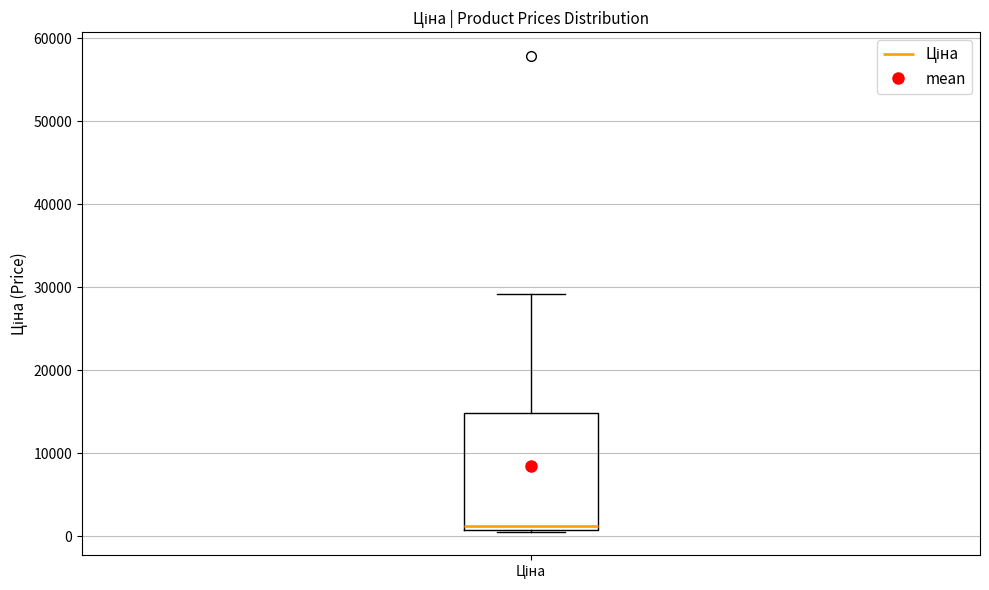

Read this box plot against the y-axis: the position of the median line, the range covered by the box, and the ends of both whiskers. The values are not printed on the chart, so give them approximately, as read against the axis.

median 1000 (just above the box's lower edge), box 1000 to 15000, whiskers 1000 to 29000